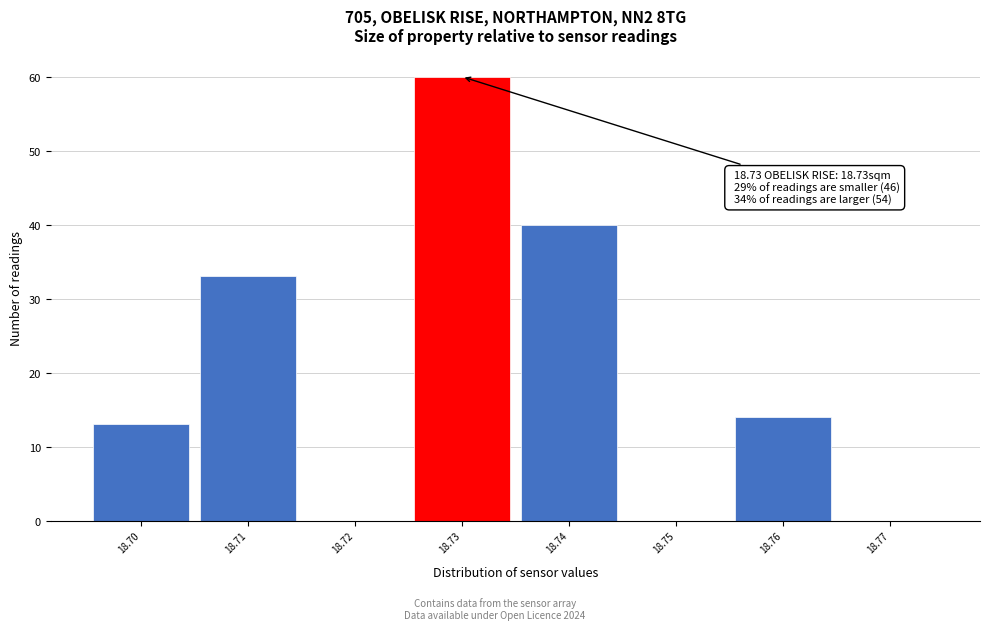

Over which range of the x-axis is the bar tallest?

18.725 to 18.735